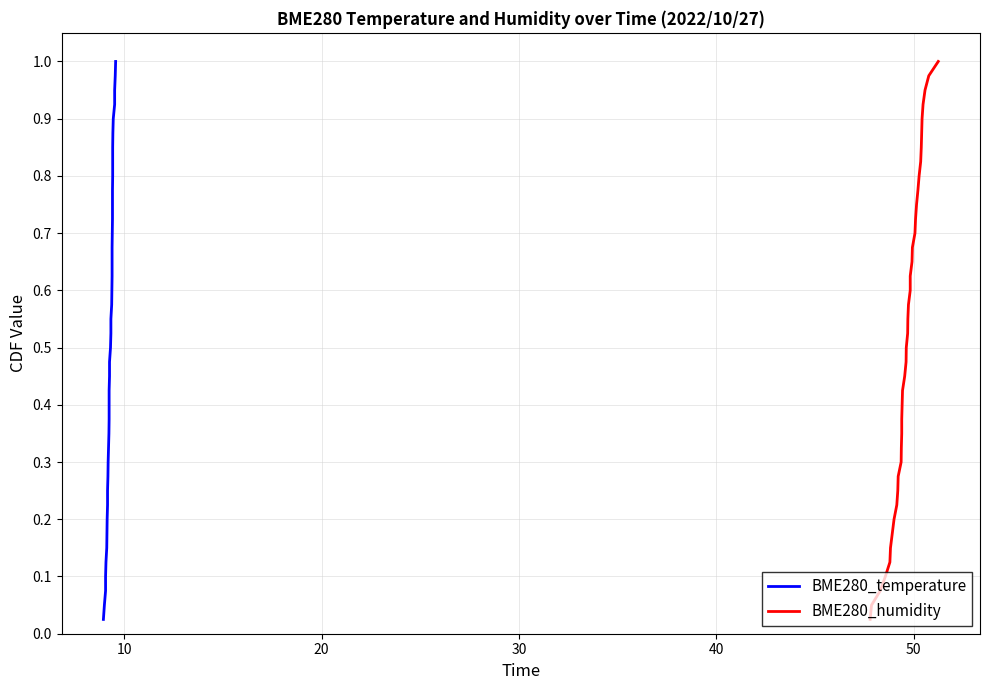

How many categories are shown in the chart?

40